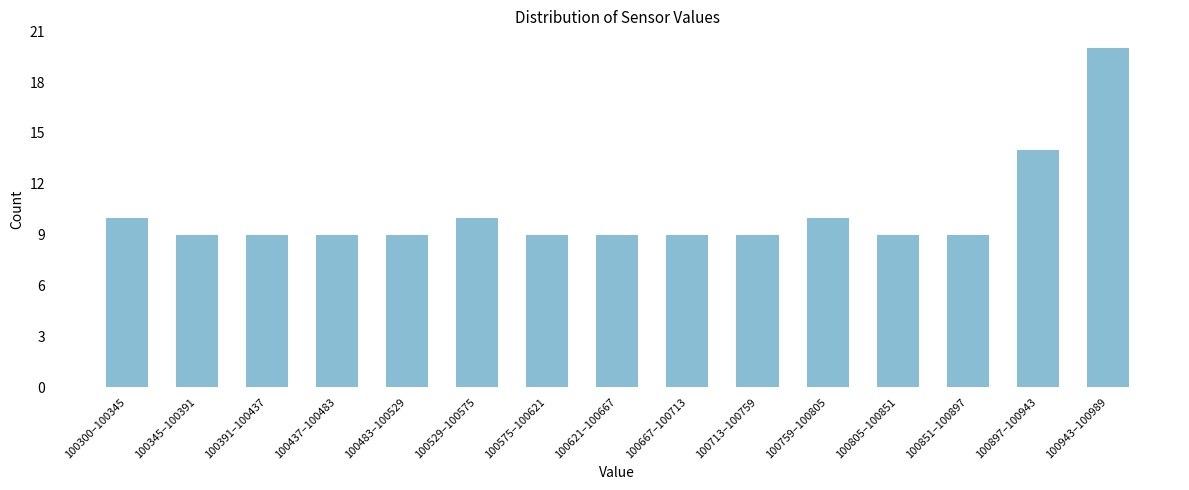

Reading right to left, list all the values displayed in this chart.

100943–100989=20	100897–100943=14	100851–100897=9	100805–100851=9	100759–100805=10	100713–100759=9	100667–100713=9	100621–100667=9	100575–100621=9	100529–100575=10	100483–100529=9	100437–100483=9	100391–100437=9	100345–100391=9	100300–100345=10